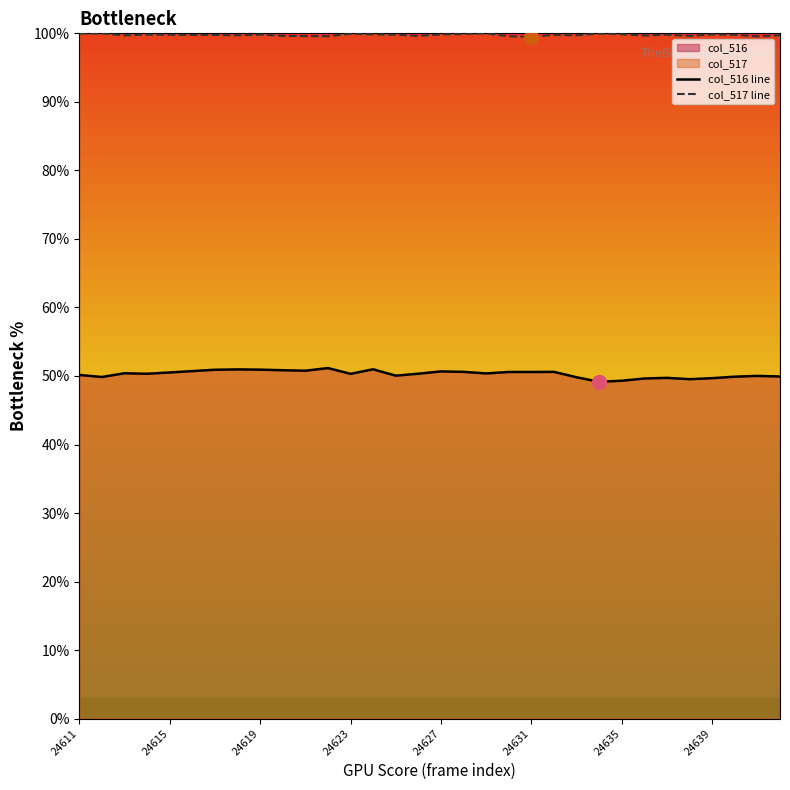

The col_516 line series shows 50.9 at 24619. True or false?

True